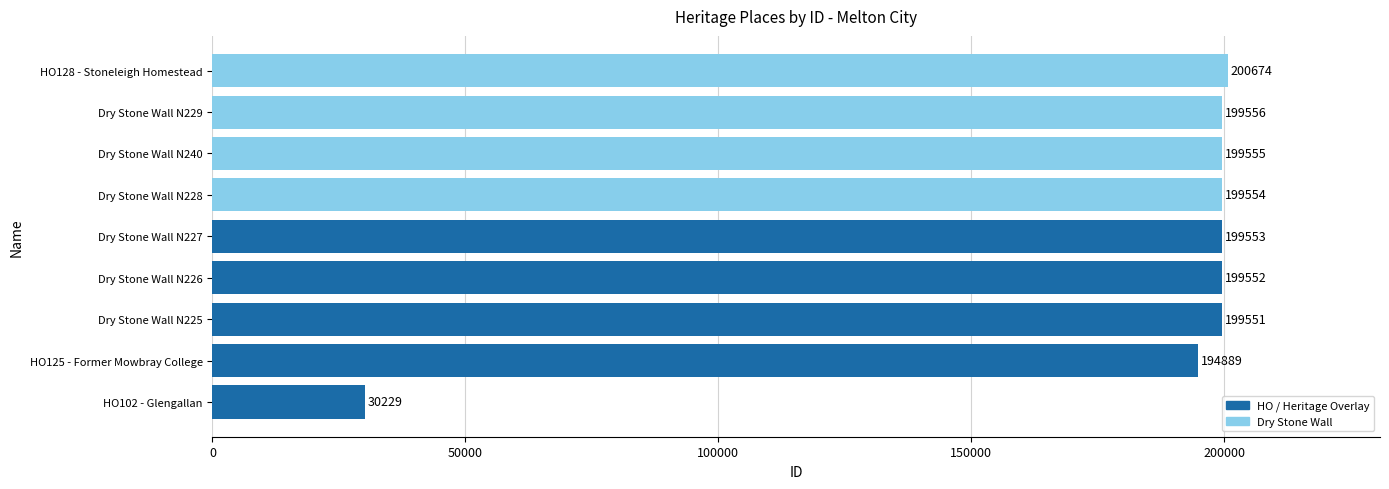

The chart shows a value of 311733 at Dry Stone Wall N227. True or false?

False